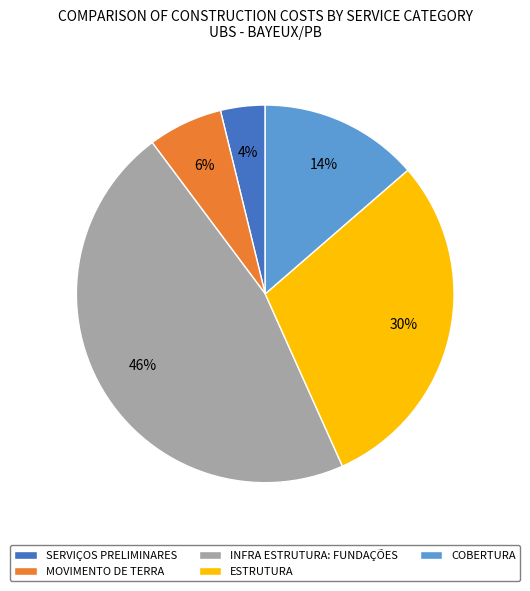

Which has a higher value, MOVIMENTO DE TERRA or SERVIÇOS PRELIMINARES?

MOVIMENTO DE TERRA